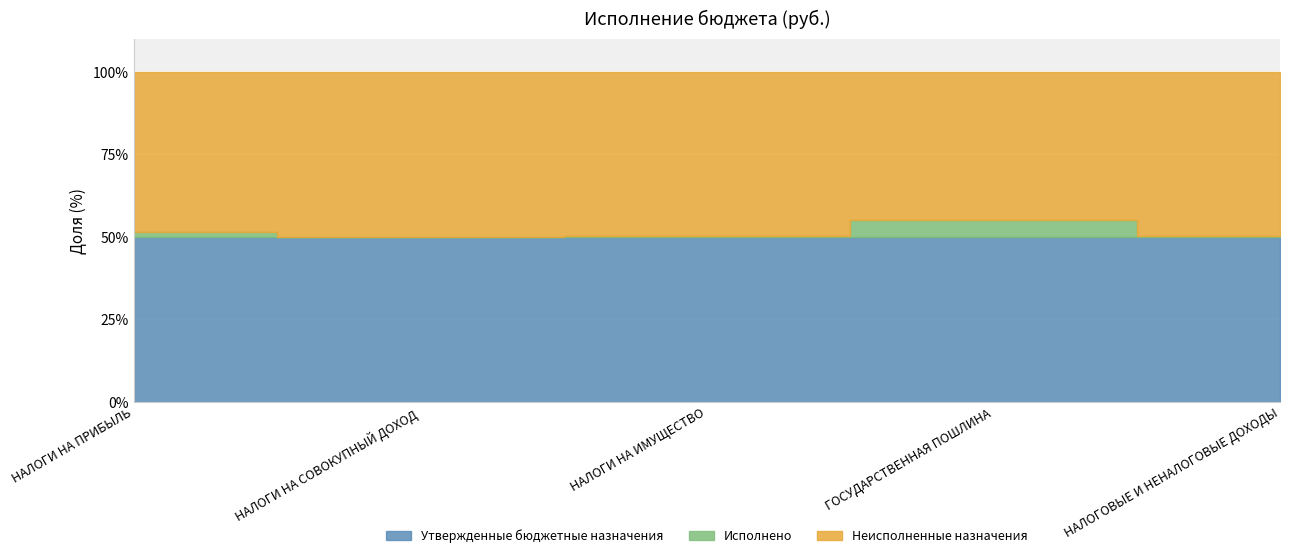

The Неисполненные назначения series shows 672900.2 at НАЛОГИ НА ИМУЩЕСТВО. True or false?

True